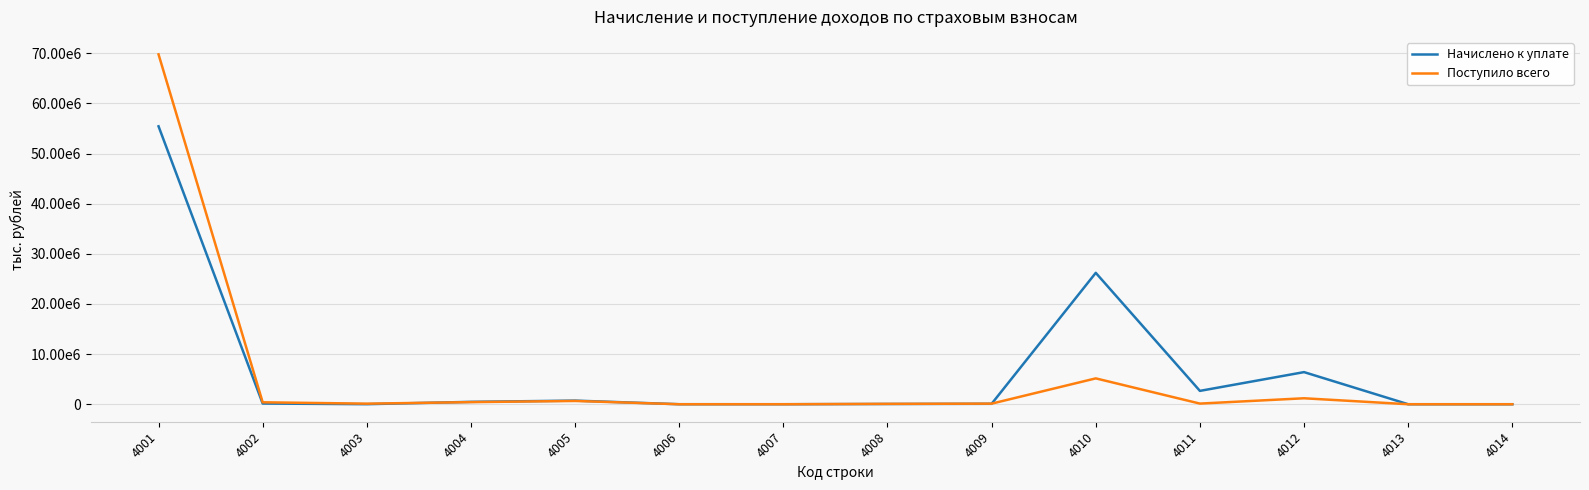

Which series has the largest total across all categories?

Начислено к уплате